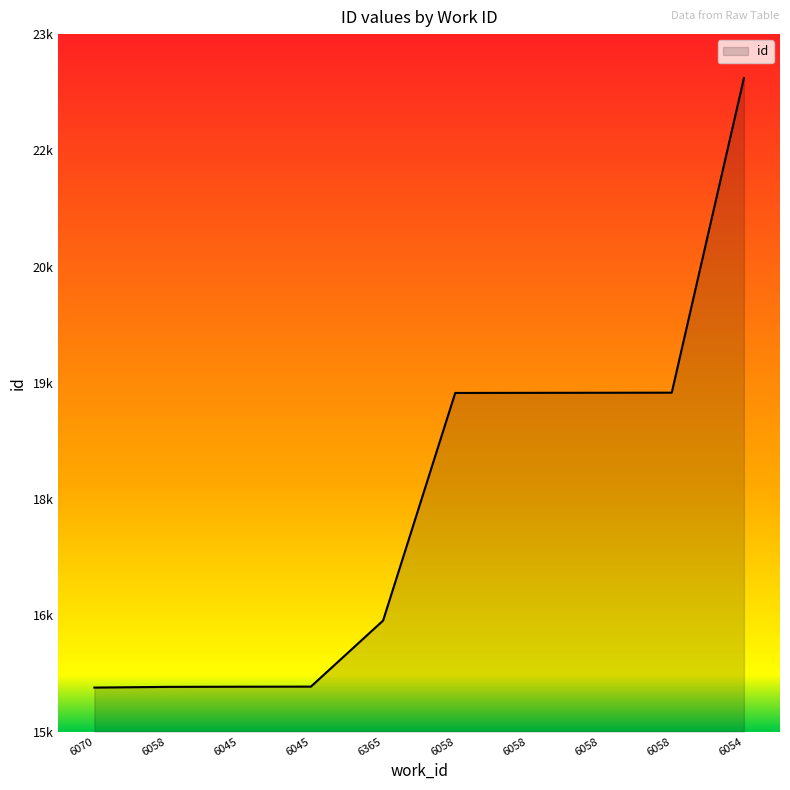

What is the sum of the values at 6058 and 6365?

36255